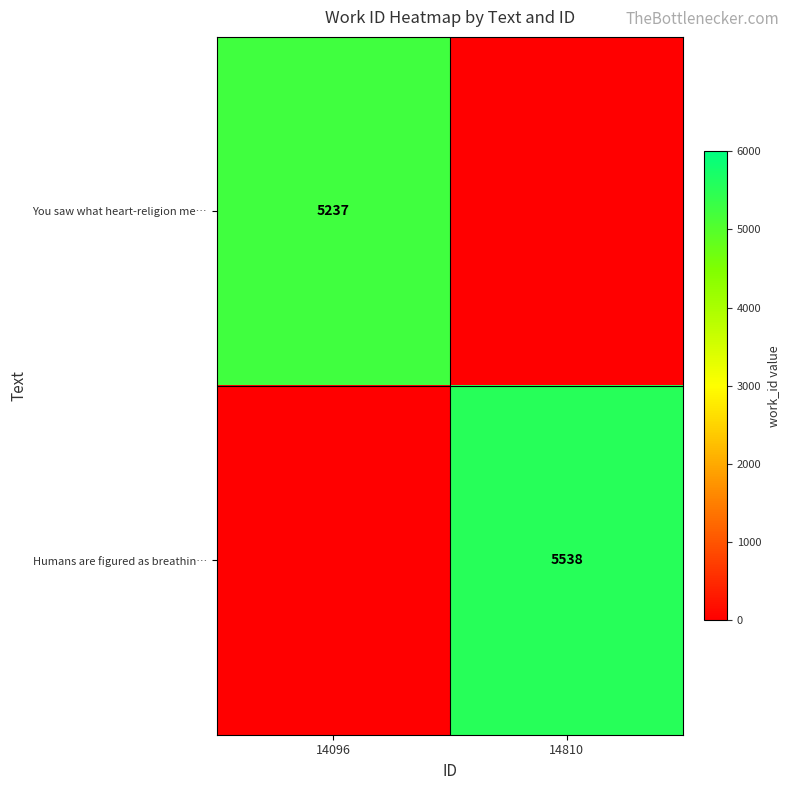

Is it true that You saw what heart-religion me… equals 5237 at 14096?

True